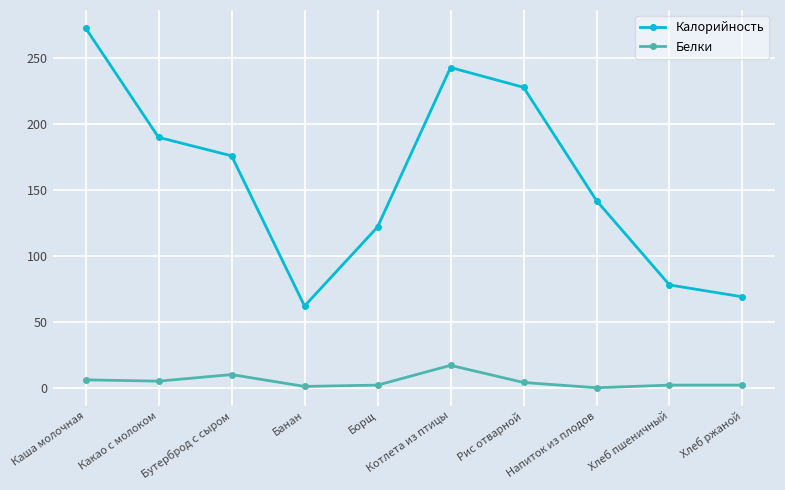

List the labels in order of Калорийность value, largest first.

Каша молочная, Котлета из птицы, Рис отварной, Какао с молоком, Бутерброд с сыром, Напиток из плодов, Борщ, Хлеб пшеничный, Хлеб ржаной, Банан